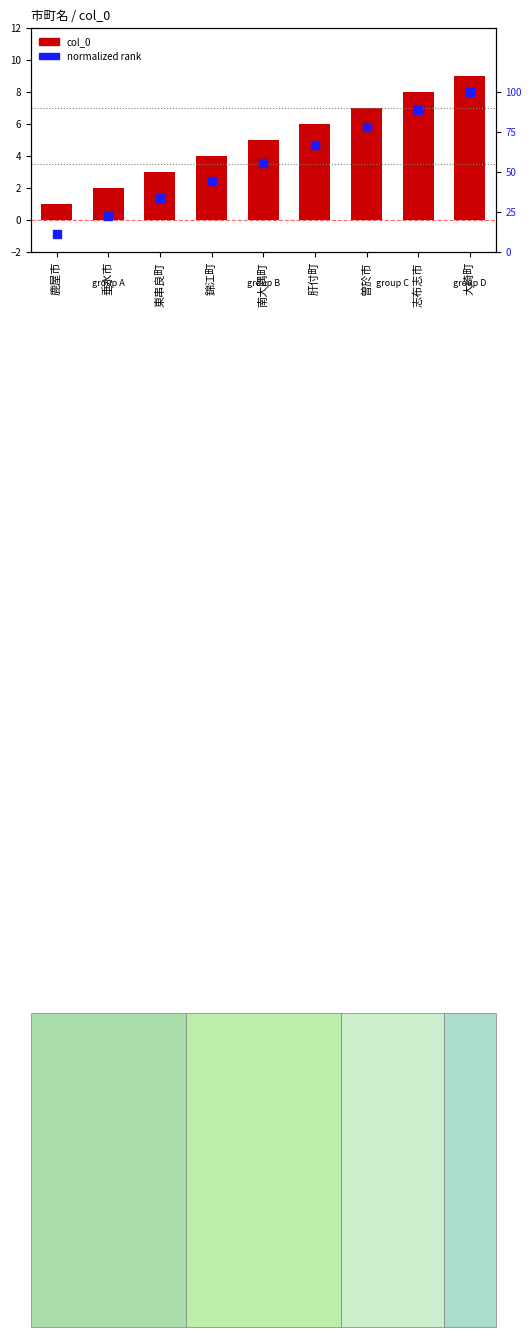

Which series reaches the minimum Y coordinate?

col_0